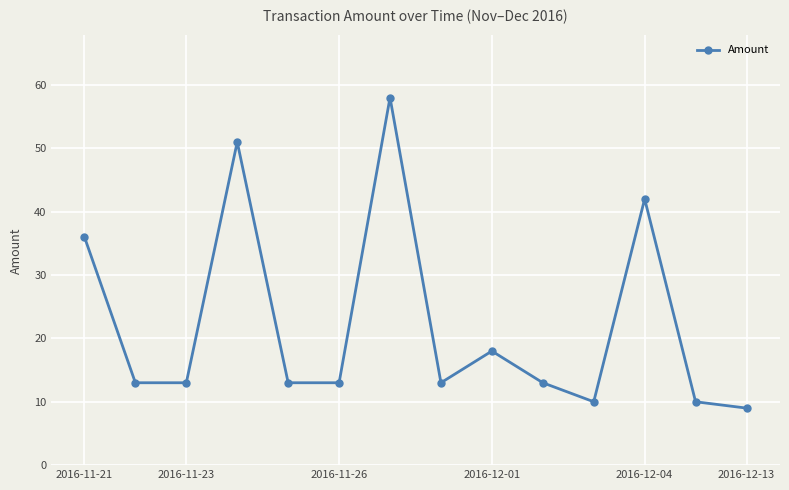

What is the difference between the maximum and minimum values?

49